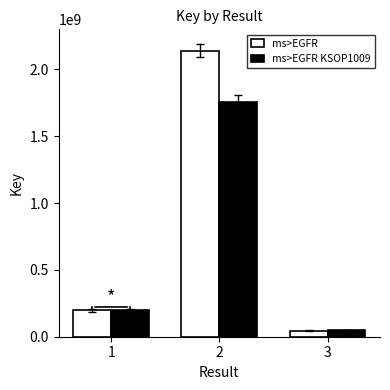

The ms>EGFR KSOP1009 series shows 1166402779 at 2. True or false?

False